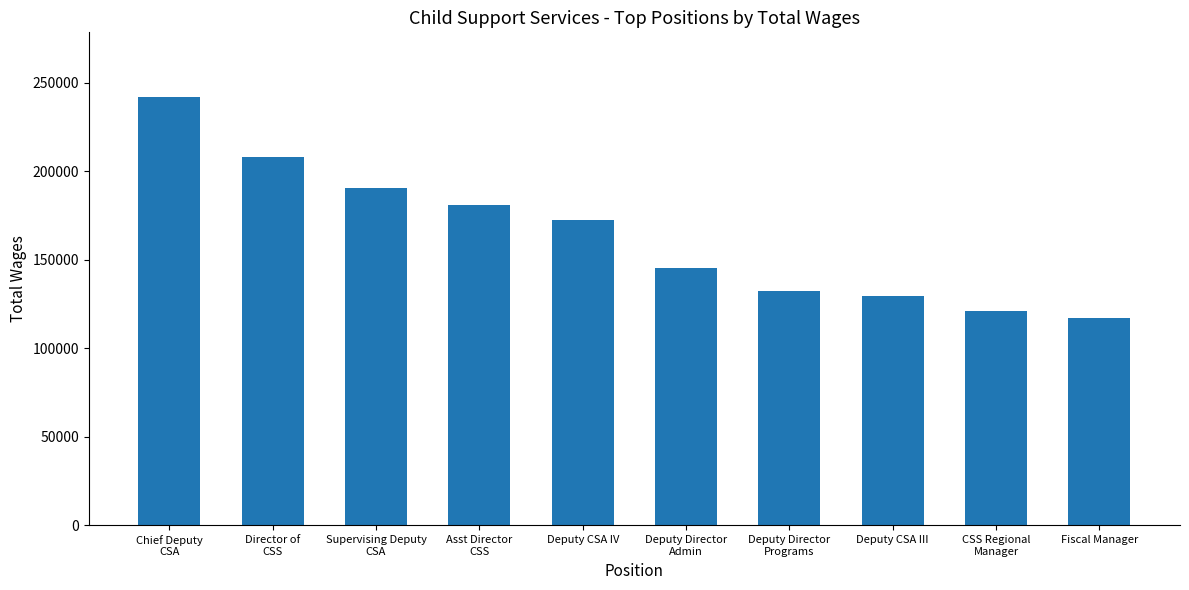

What is the minimum value shown in the chart?

116867